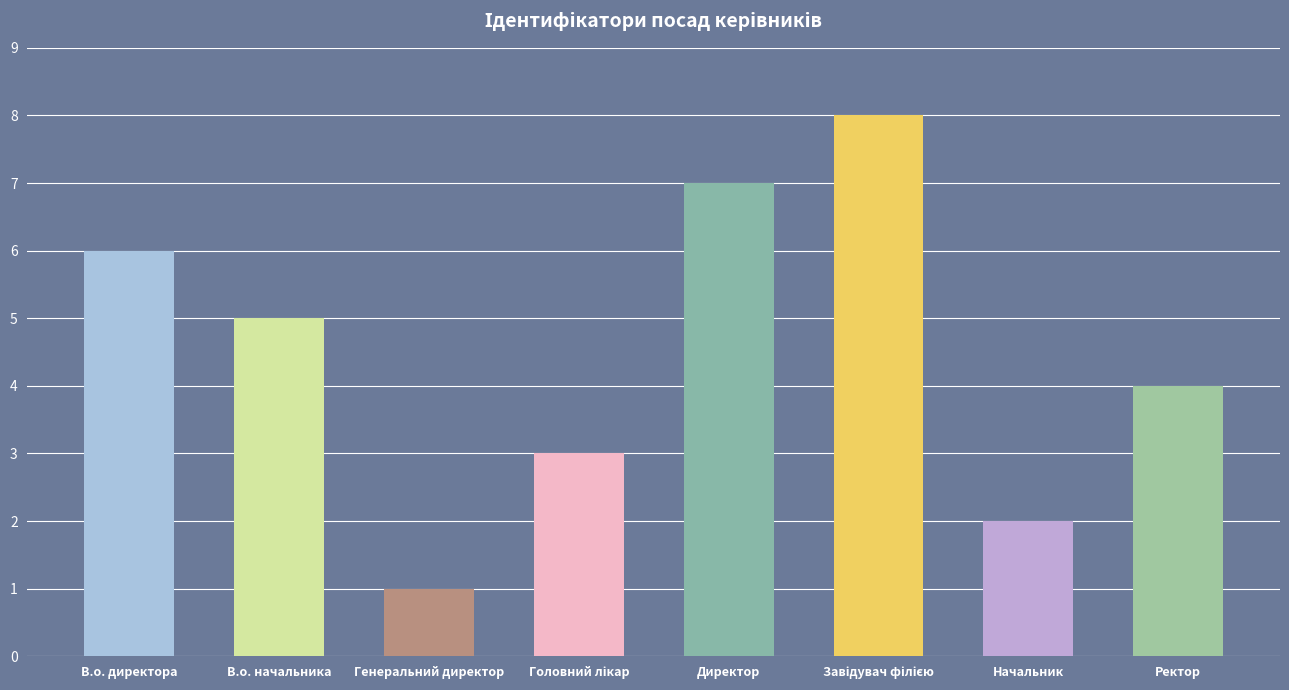

The value at Ректор is 7. True or false?

False